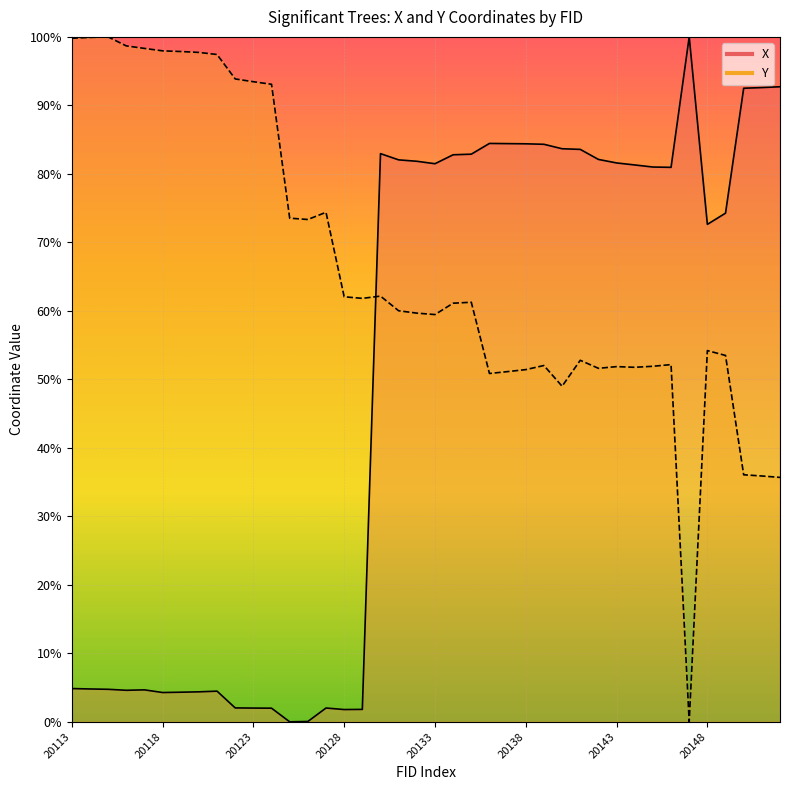

Is it true that Y equals 98.0 at 20118?

True